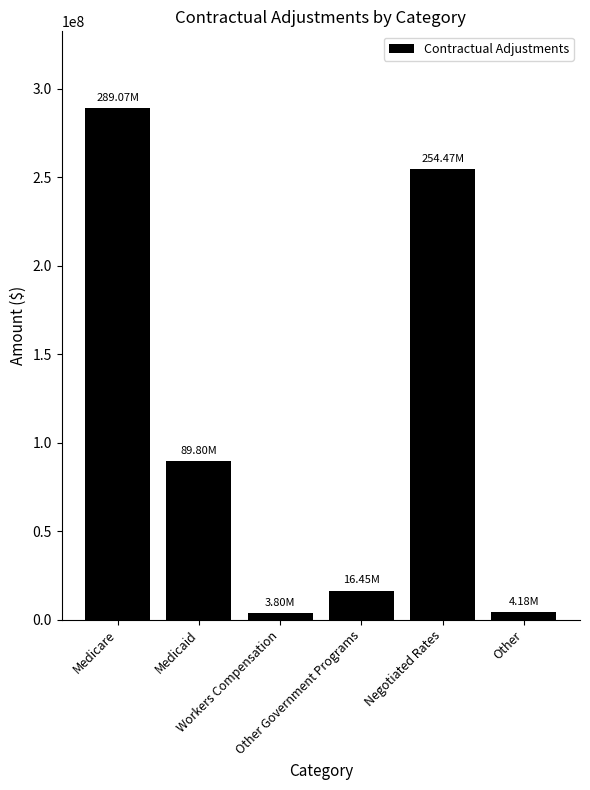

What is the average value?

109629179